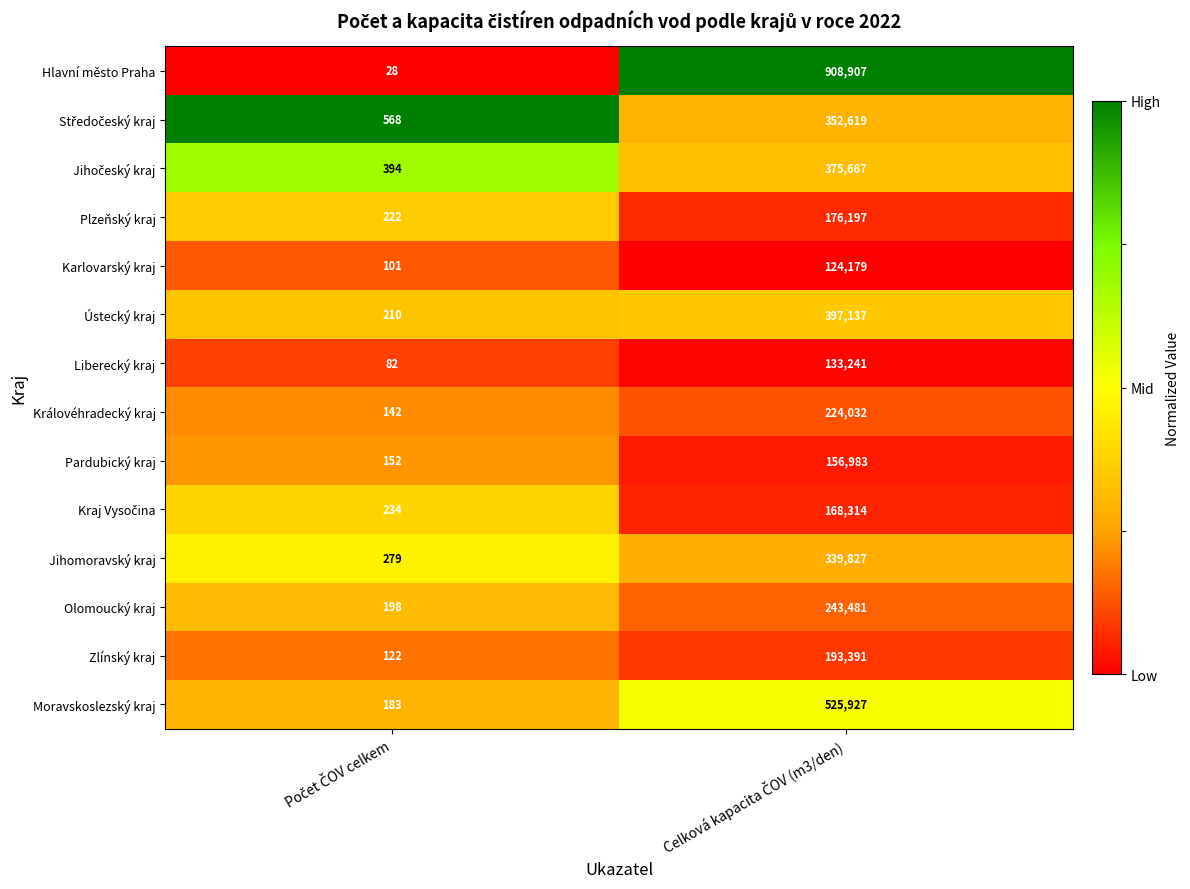

Which series has the largest total across all categories?

Hlavní město Praha